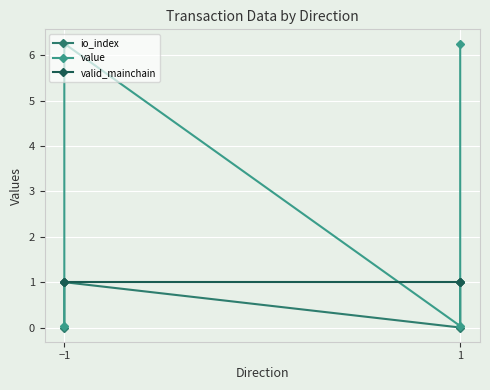

Reading left to right, what are all the values shown in this chart?

io_index: 0.0	1.0	0.0	1.0
value: 0.0	6.3	0.0	6.3
valid_mainchain: 1.0	1.0	1.0	1.0